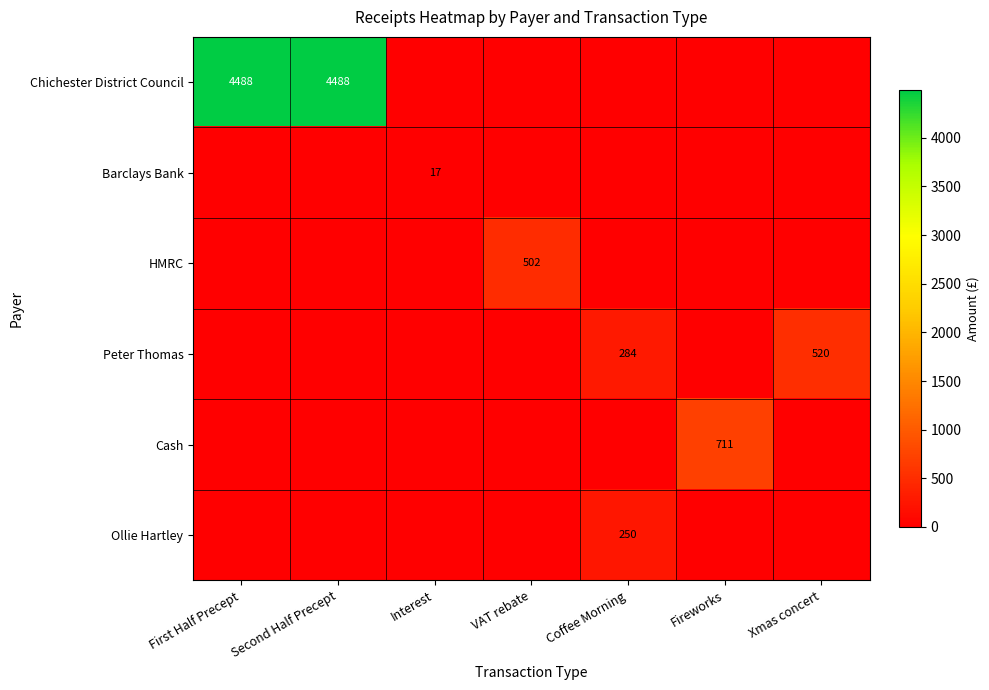

Is it true that Cash equals 290 at Fireworks?

False